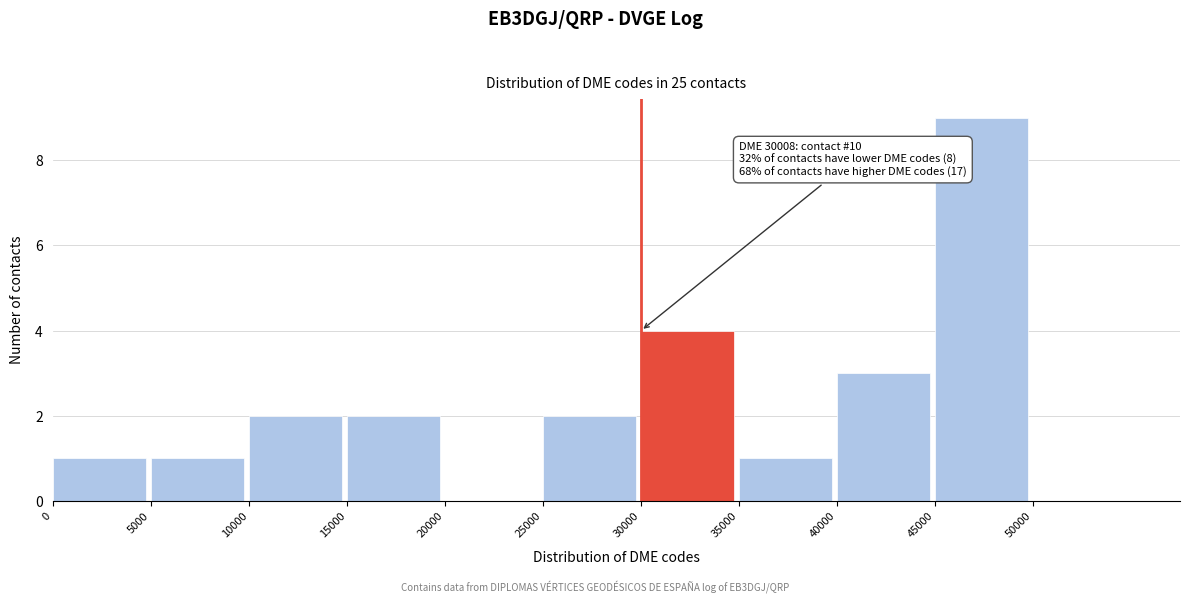

Which range on the x-axis has the tallest bar?

45000 to 50000